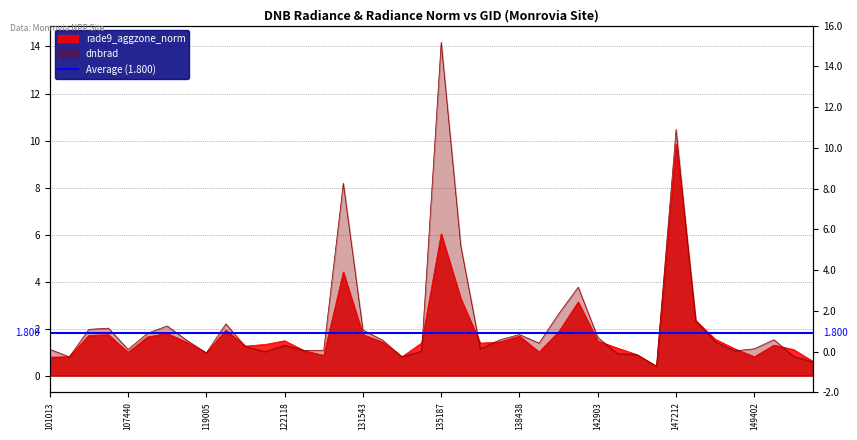

Reading left to right, list all the values displayed in this chart.

dnbrad: 101013=1.1	103484=0.8	103601=2.0	103838=2.0	107440=1.1	108496=1.8	113644=2.1	115591=1.5	119005=1.0	120905=2.2	121078=1.2	121432=1.0	122118=1.3	123011=1.1	123728=1.1	130251=8.2	131543=1.9	132076=1.5	132798=0.8	133355=1.0	135187=14.2	136124=5.5	137280=1.1	138038=1.5	138438=1.7	140005=1.4	140194=2.6	141730=3.8	142903=1.6	143700=0.9	143889=0.9	145084=0.4	147212=10.5	148180=2.3	148604=1.4	149009=1.1	149402=1.1	149591=1.5	149974=0.8	150161=0.6
rade9_aggzone_norm: 101013=0.8	103484=0.8	103601=1.7	103838=1.7	107440=1.0	108496=1.6	113644=1.8	115591=1.4	119005=1.0	120905=1.9	121078=1.3	121432=1.3	122118=1.5	123011=1.1	123728=0.9	130251=4.4	131543=1.7	132076=1.4	132798=0.8	133355=1.4	135187=6.0	136124=3.3	137280=1.4	138038=1.4	138438=1.7	140005=1.0	140194=1.9	141730=3.1	142903=1.5	143700=1.2	143889=0.9	145084=0.4	147212=9.9	148180=2.3	148604=1.5	149009=1.1	149402=0.8	149591=1.3	149974=1.1	150161=0.6